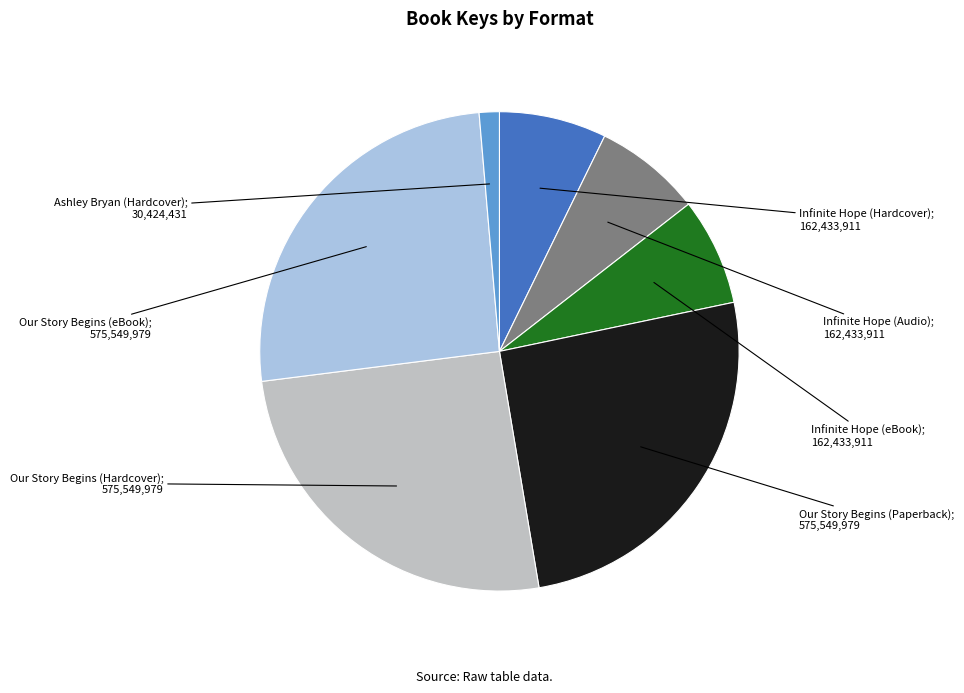

Is there a majority slice in this chart?

No